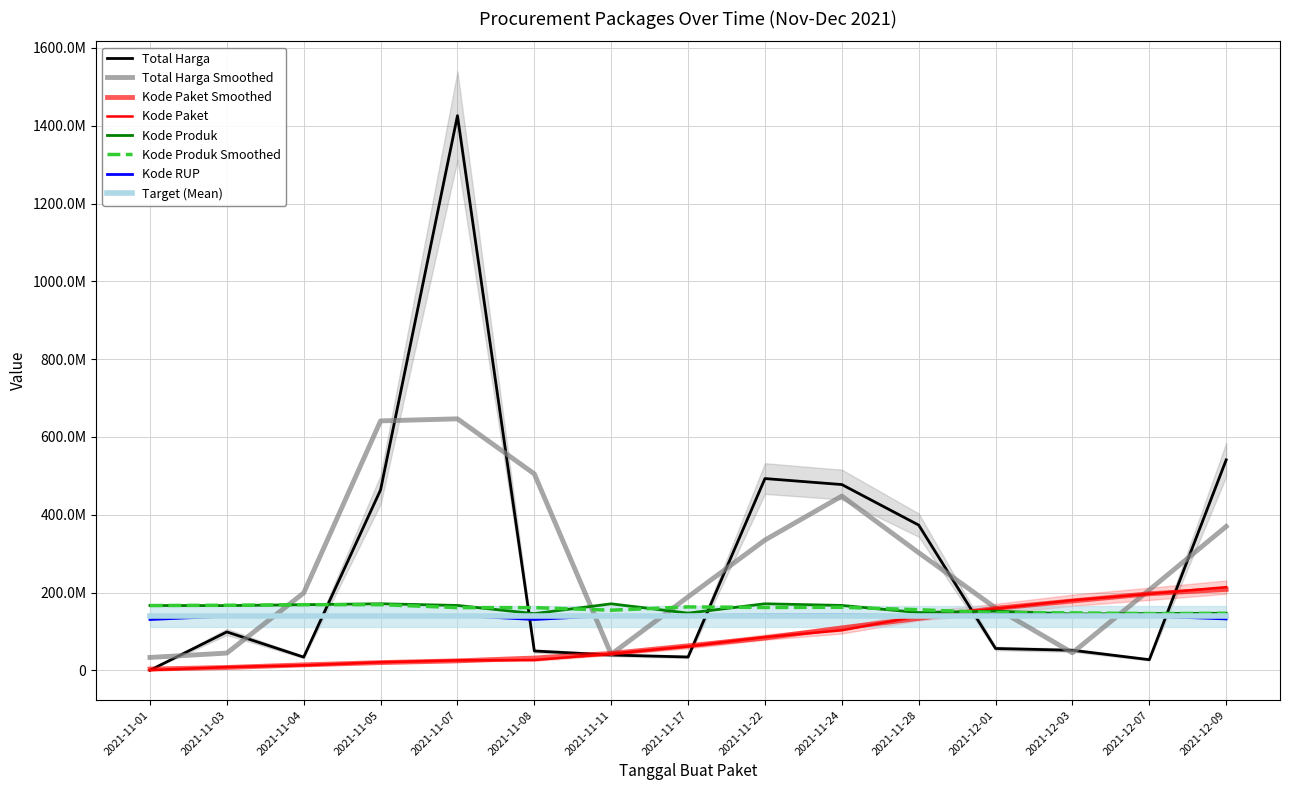

What is the maximum value for Kode Paket?

213880185.0